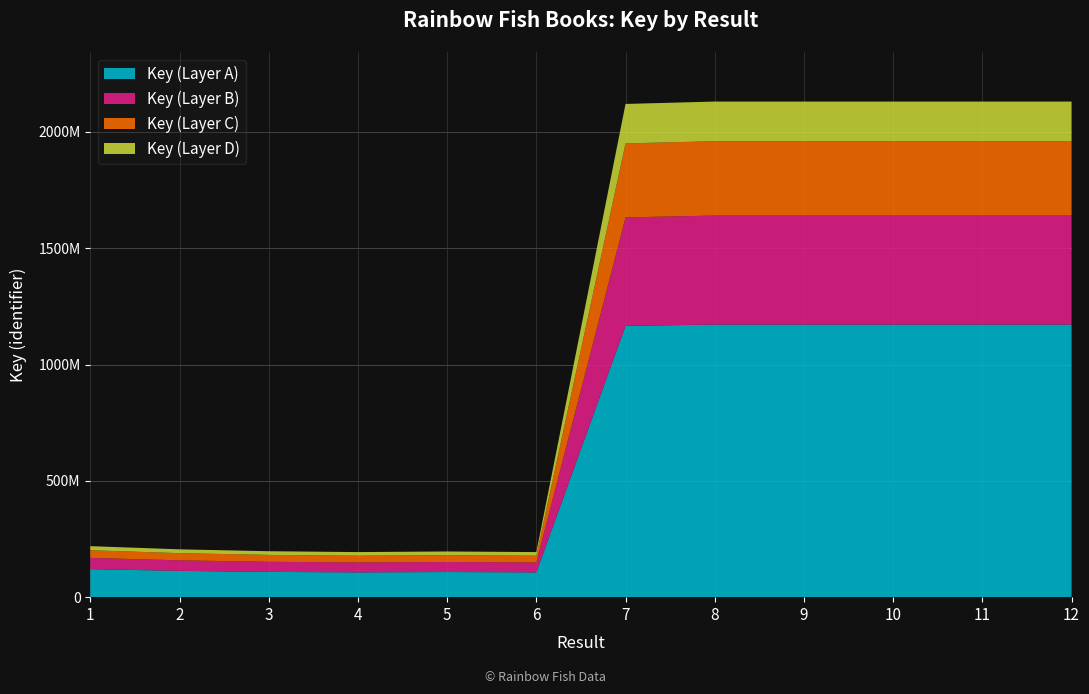

Reading left to right, transcribe all the data shown in this chart.

1=219312478	2=205619246	3=197523386	4=193804037	5=196490035	6=193804530	7=2120132782	8=2130401153	9=2130390832	10=2130383562	11=2130401281	12=2130394732